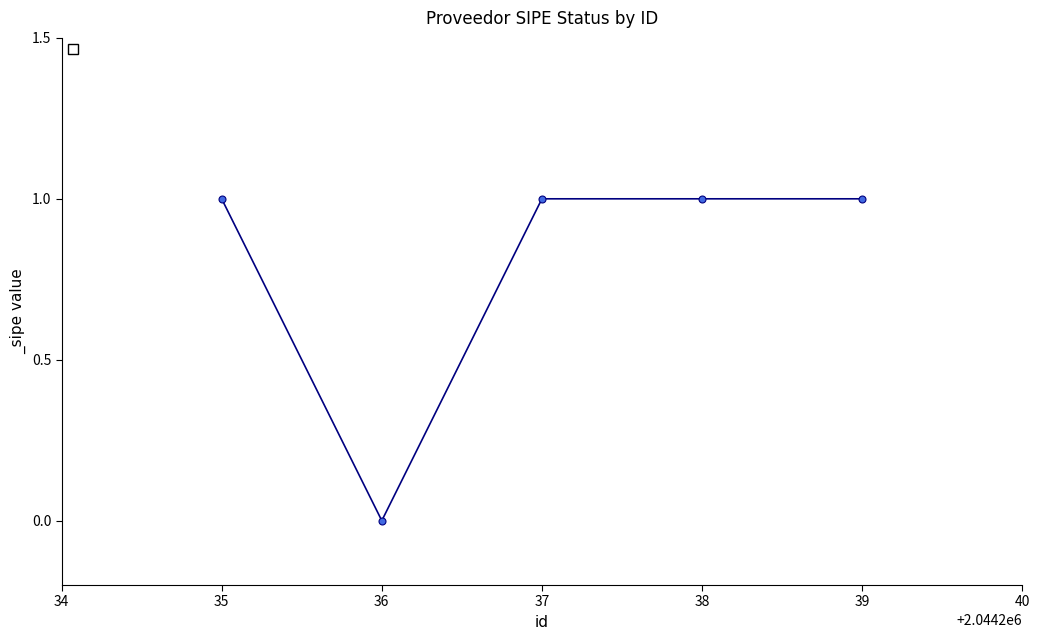

Which category has the lowest value across all series?

36